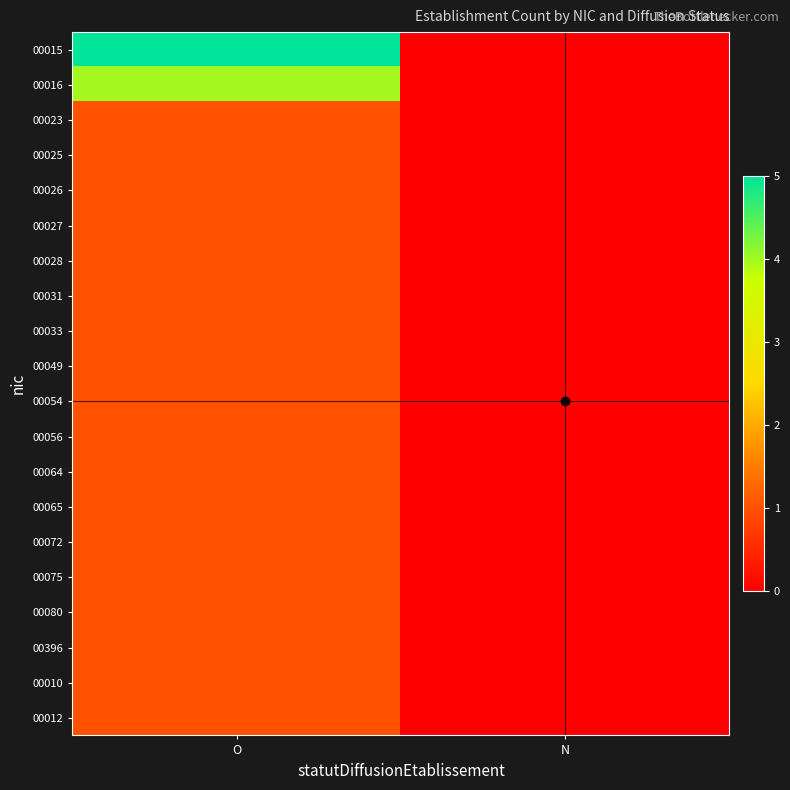

At which category is the sum across all series the highest?

O